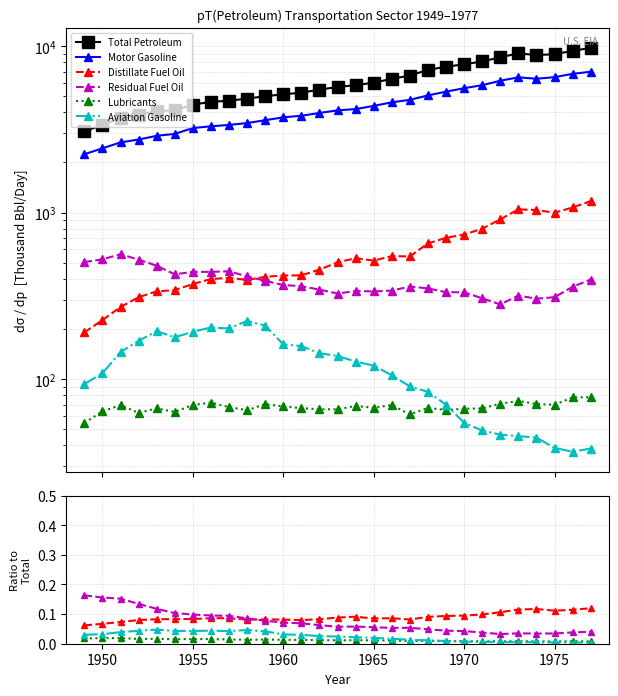

Does the chart have visible grid lines?

Yes